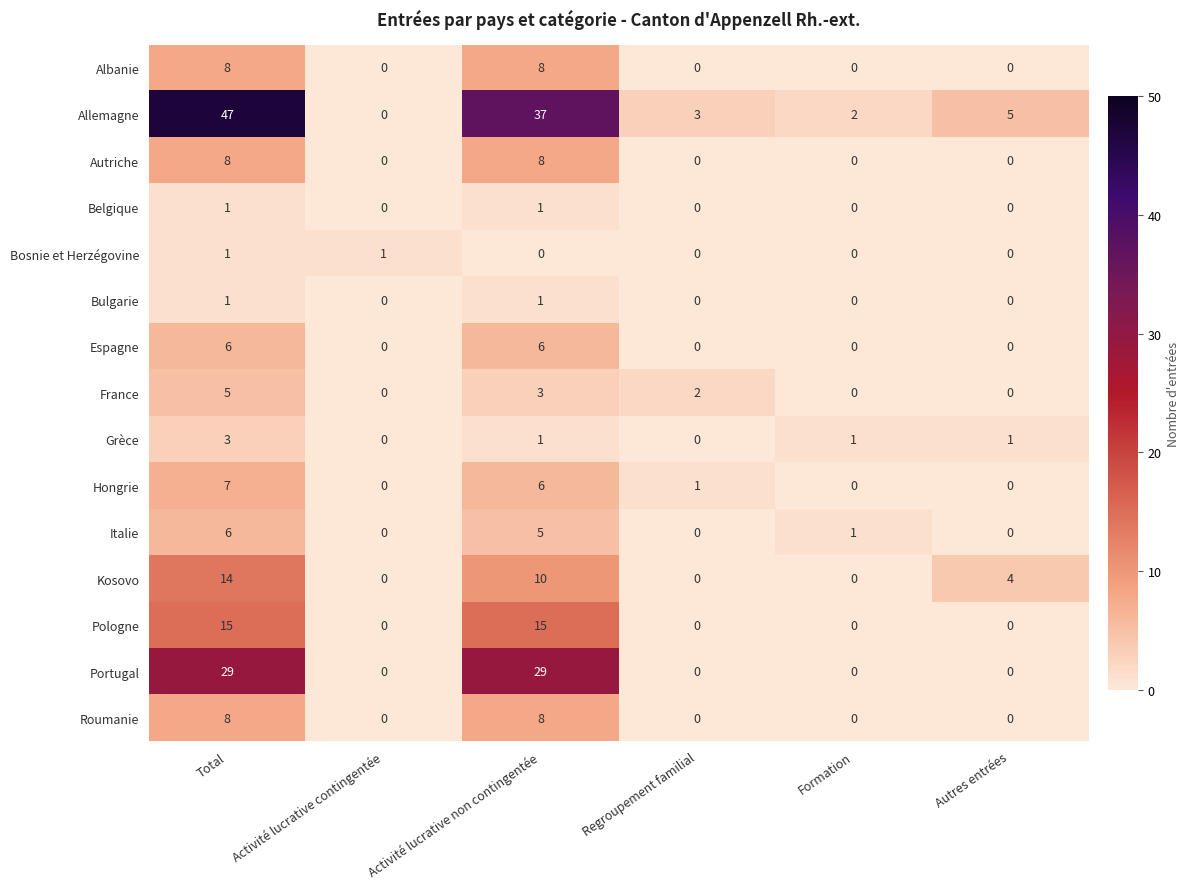

Is it true that France equals 9 at Total?

False